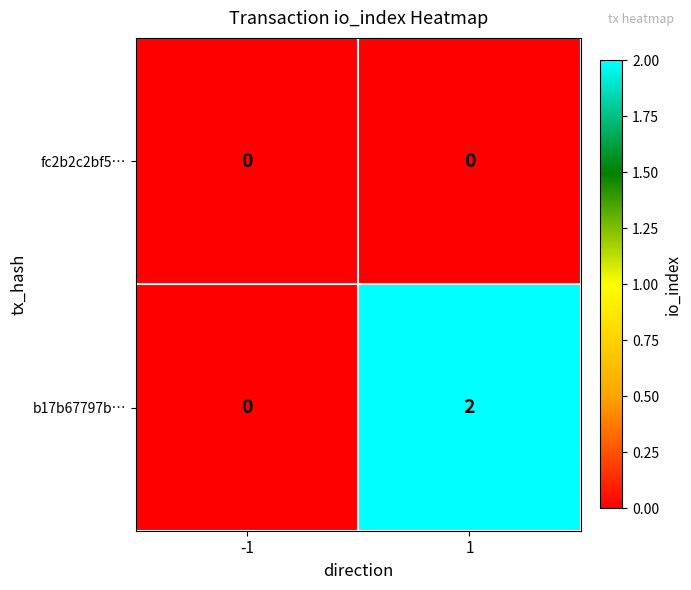

What is the greatest value displayed?

2